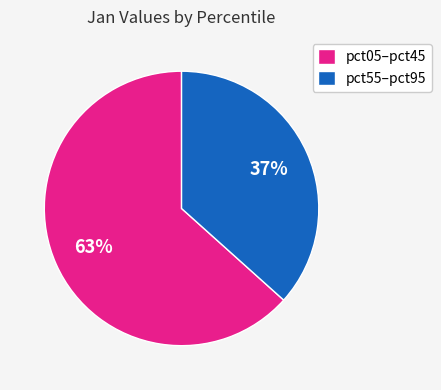

Is the sum of pct55–pct95 and pct05–pct45 greater than half?

Yes